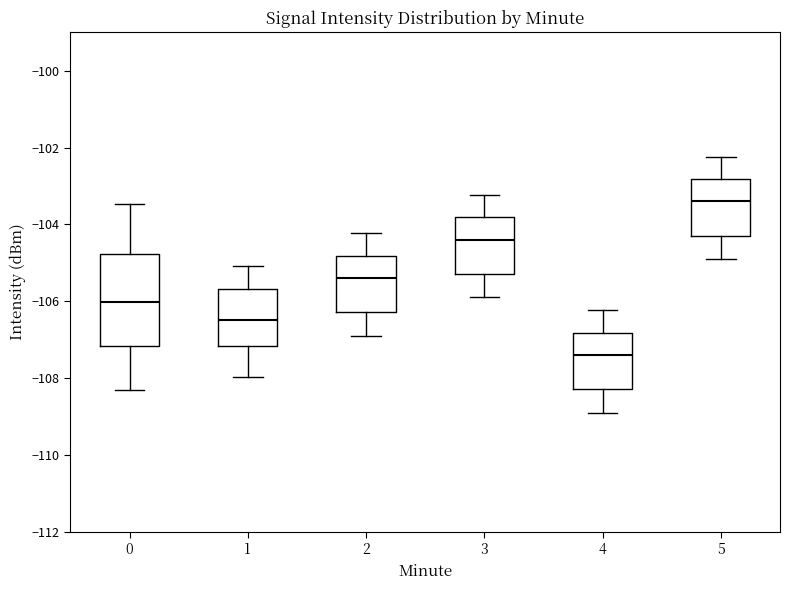

Reading left to right, transcribe this box plot: for each box, give where its median line is, the range the box spans, and where its two whiskers end, as read against the y-axis. The values are not printed on the chart, so give them approximately, as read against the axis.

0: median -106.0, box -107.2 to -104.8, whiskers -108.2 to -103.4
1: median -106.4, box -107.2 to -105.6, whiskers -108.0 to -105.0
2: median -105.4, box -106.2 to -104.8, whiskers -107.0 to -104.2
3: median -104.4, box -105.2 to -103.8, whiskers -106.0 to -103.2
4: median -107.4, box -108.2 to -106.8, whiskers -109.0 to -106.2
5: median -103.4, box -104.2 to -102.8, whiskers -105.0 to -102.2